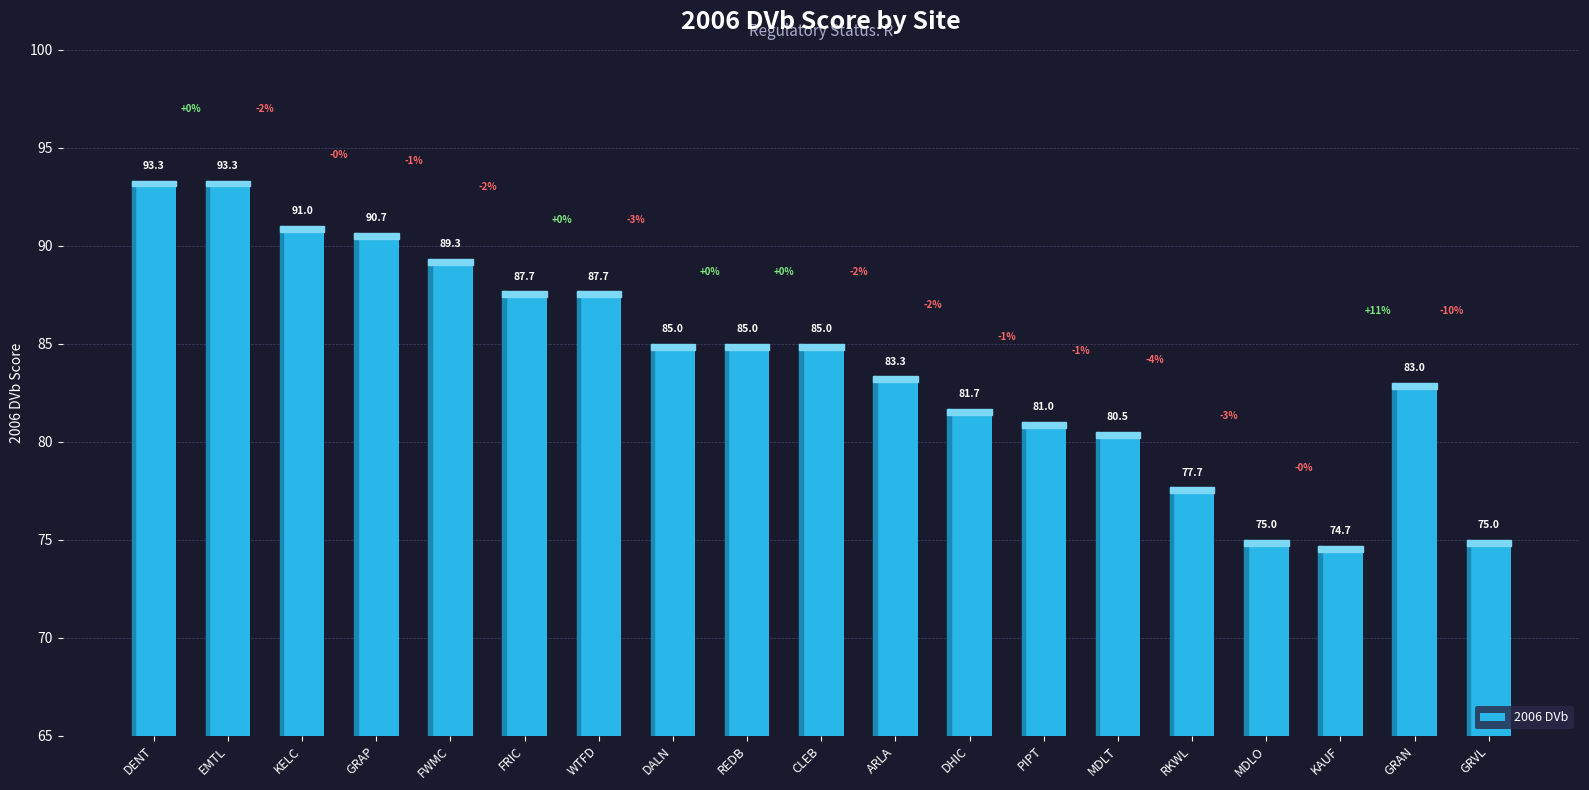

What is the smallest value displayed?

74.7